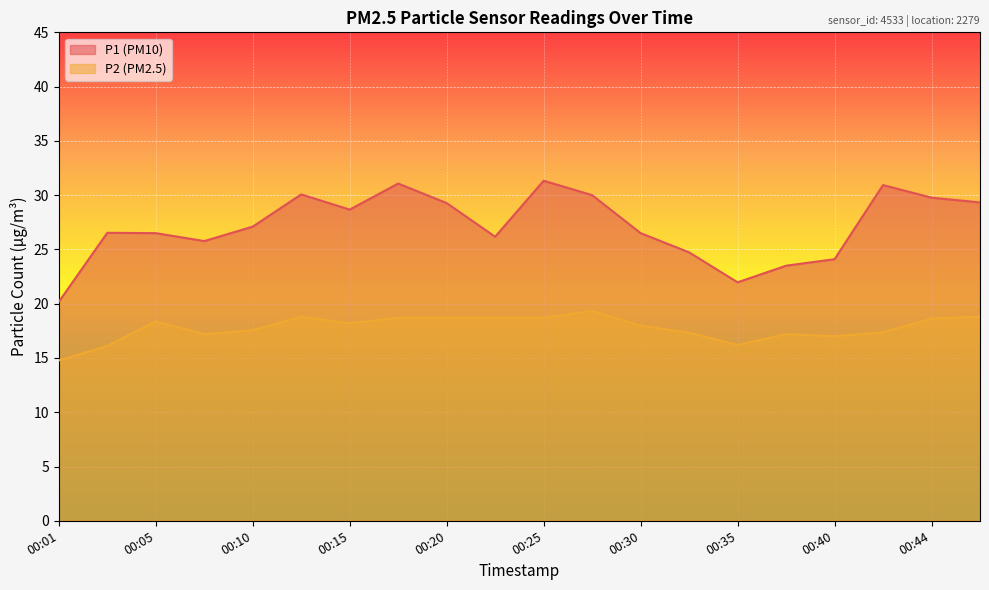

Which series has the largest total across all categories?

P1